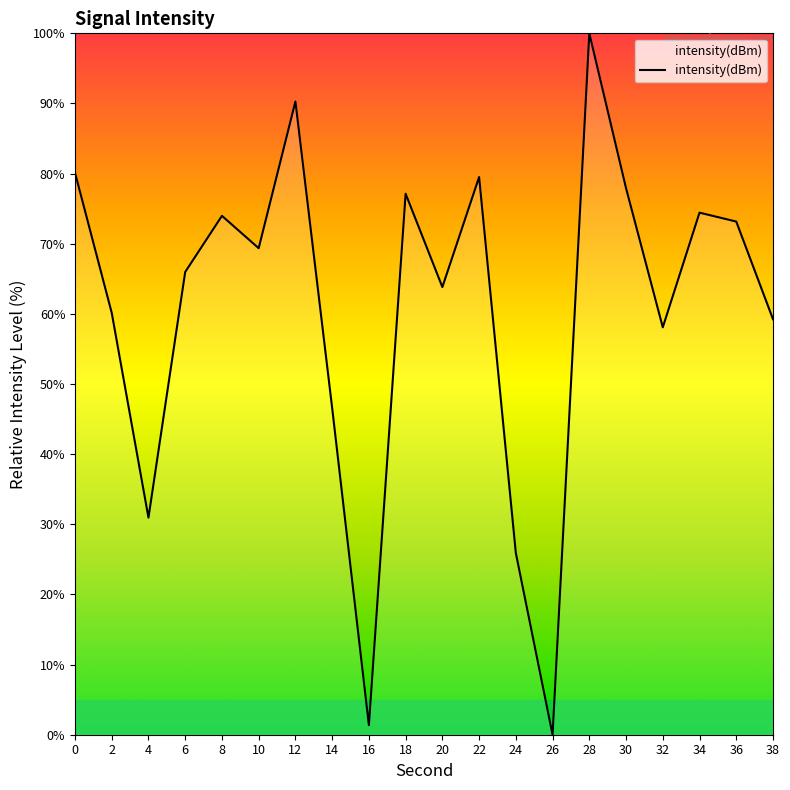

The value at 2 is 42.1. True or false?

False